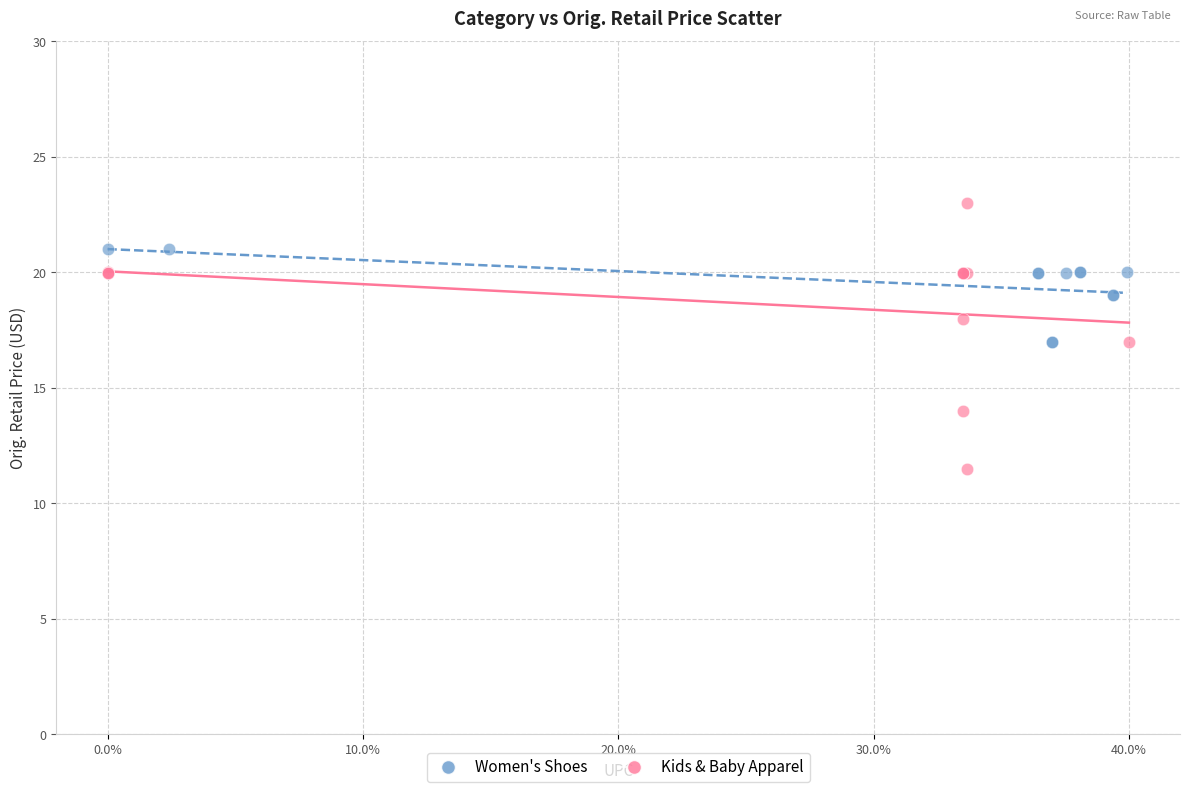

Which series reaches the maximum Y coordinate?

Kids & Baby Apparel